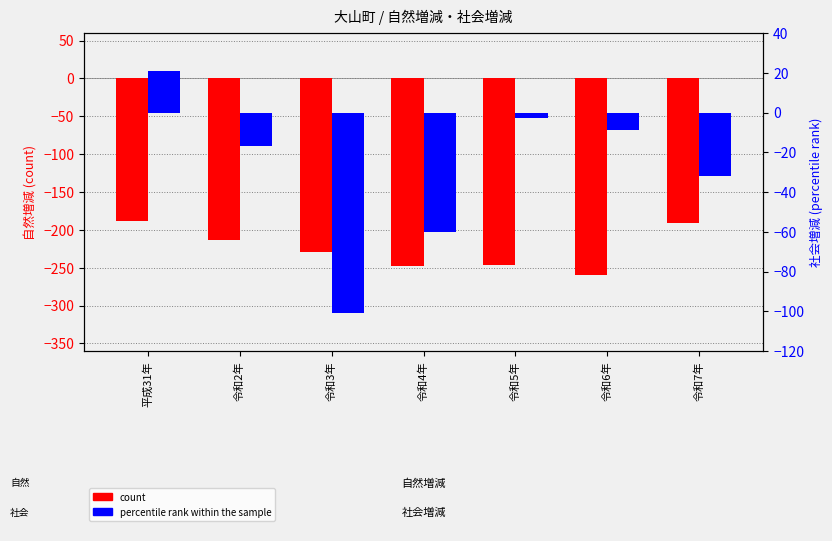

At how many categories does at least one series exceed -172?

7